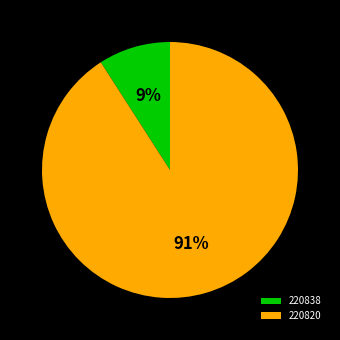

Do 220838 and 220820 together represent more than half of the pie?

Yes